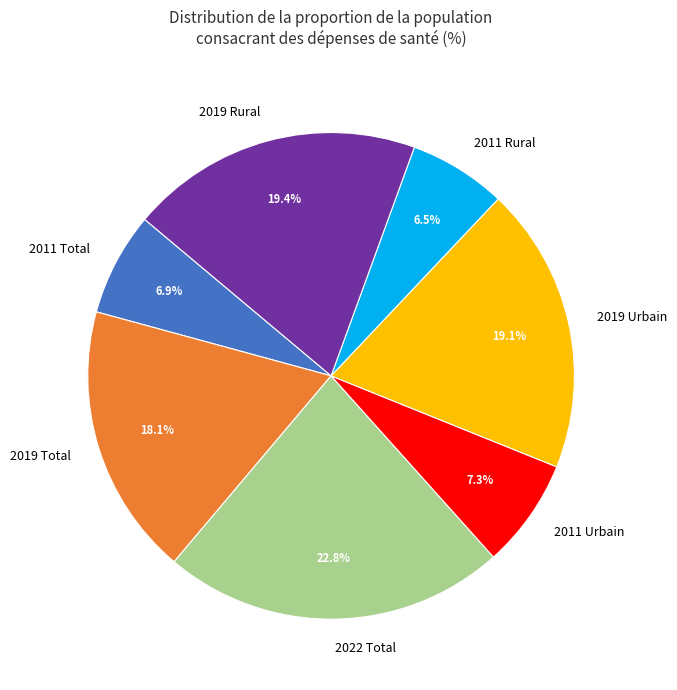

Between 2019 Rural and 2022 Total, which is larger?

2022 Total